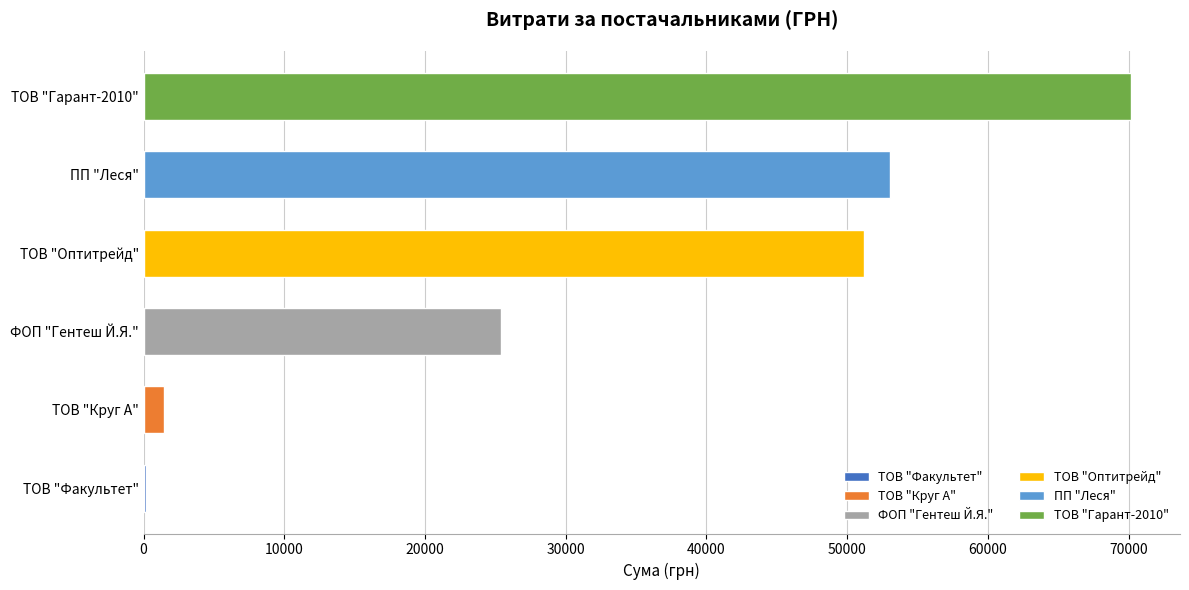

What is the greatest value displayed?

70149.9